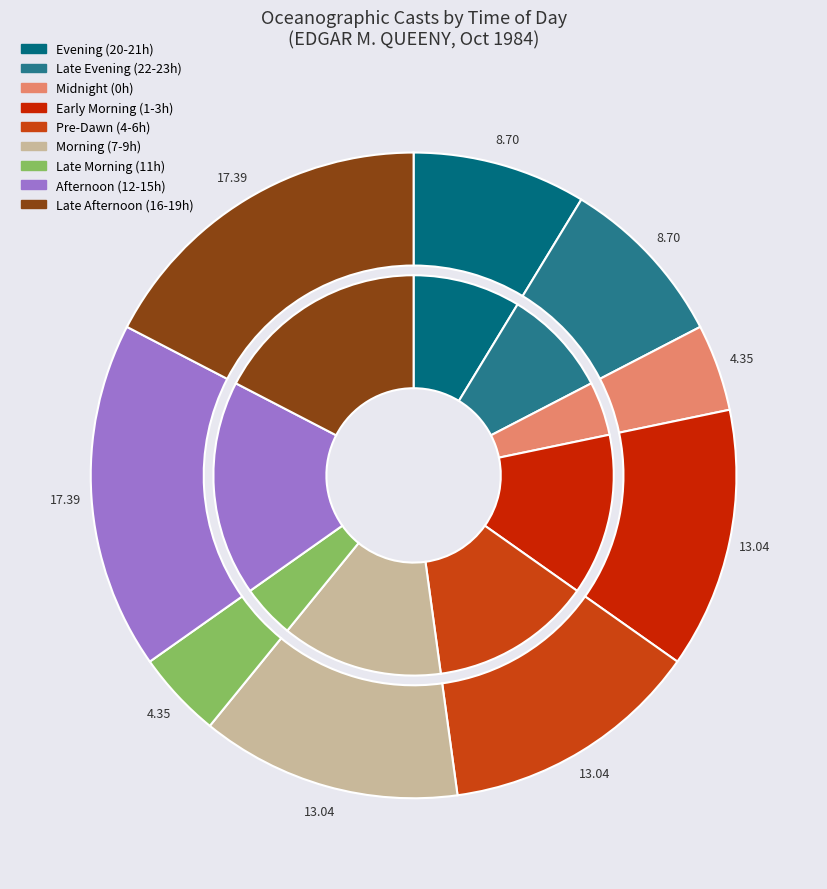

The 2 slice represents 8% of the pie. True or false?

True